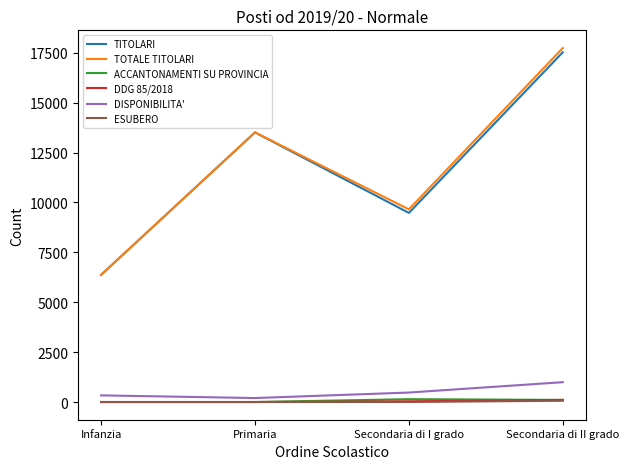

Does the chart display data point markers on the line(s)?

No